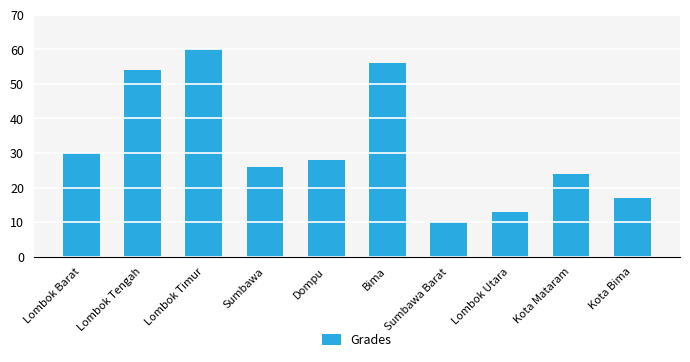

Where does the data first go above 28?

Lombok Barat